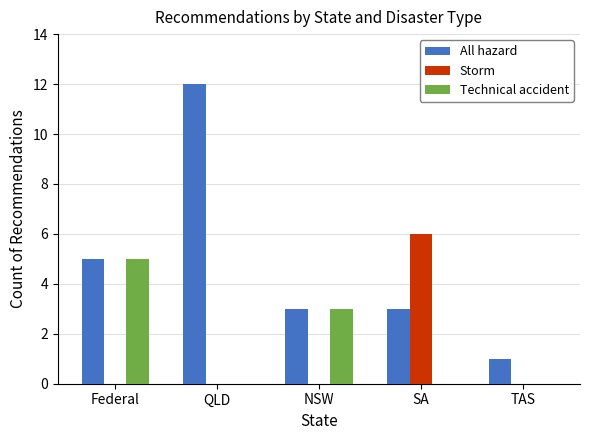

The All hazard series shows 1 at TAS. True or false?

True